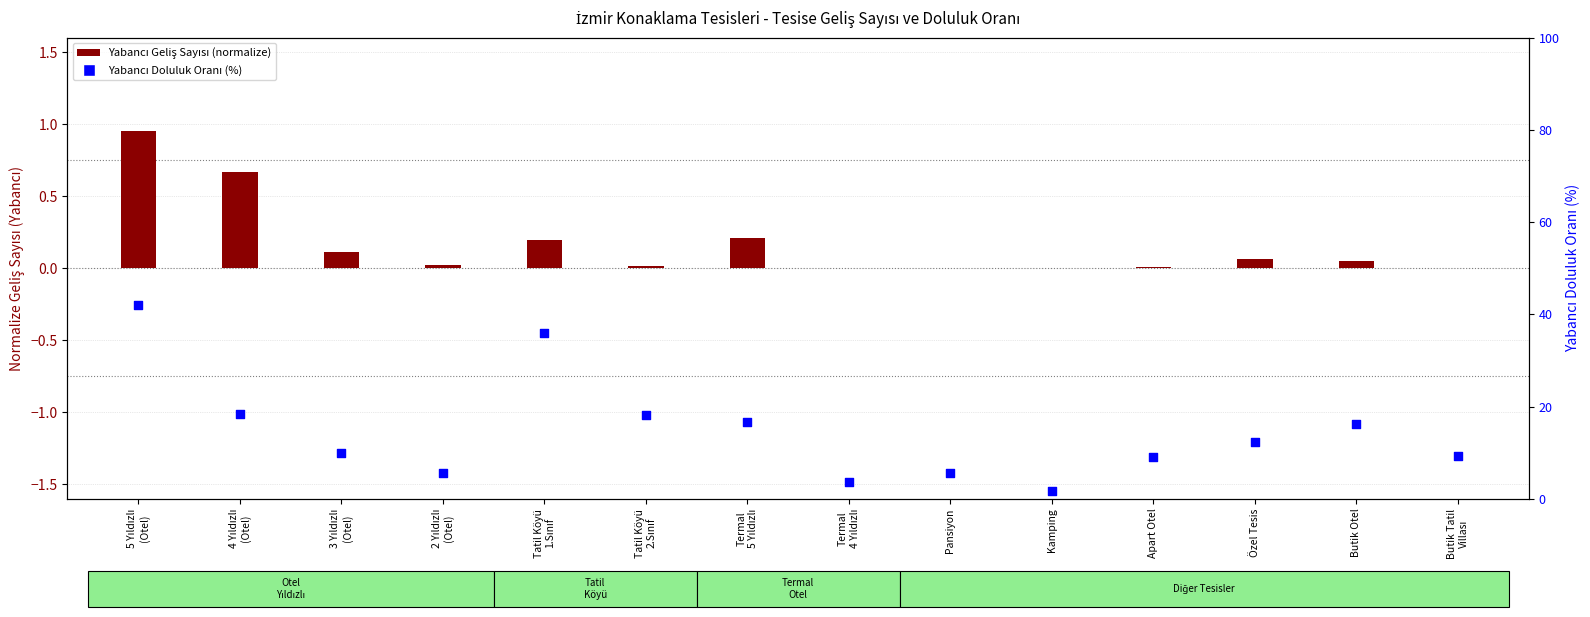

At which category is the sum across all series the highest?

5 Yıldızlı
(Otel)